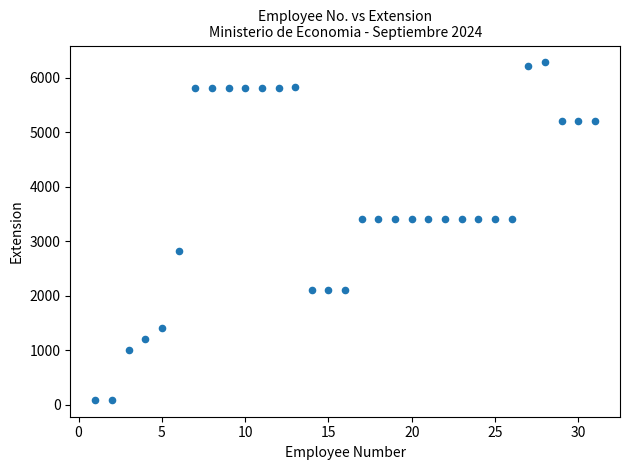

What is the range of Y values (max minus min)?

6187